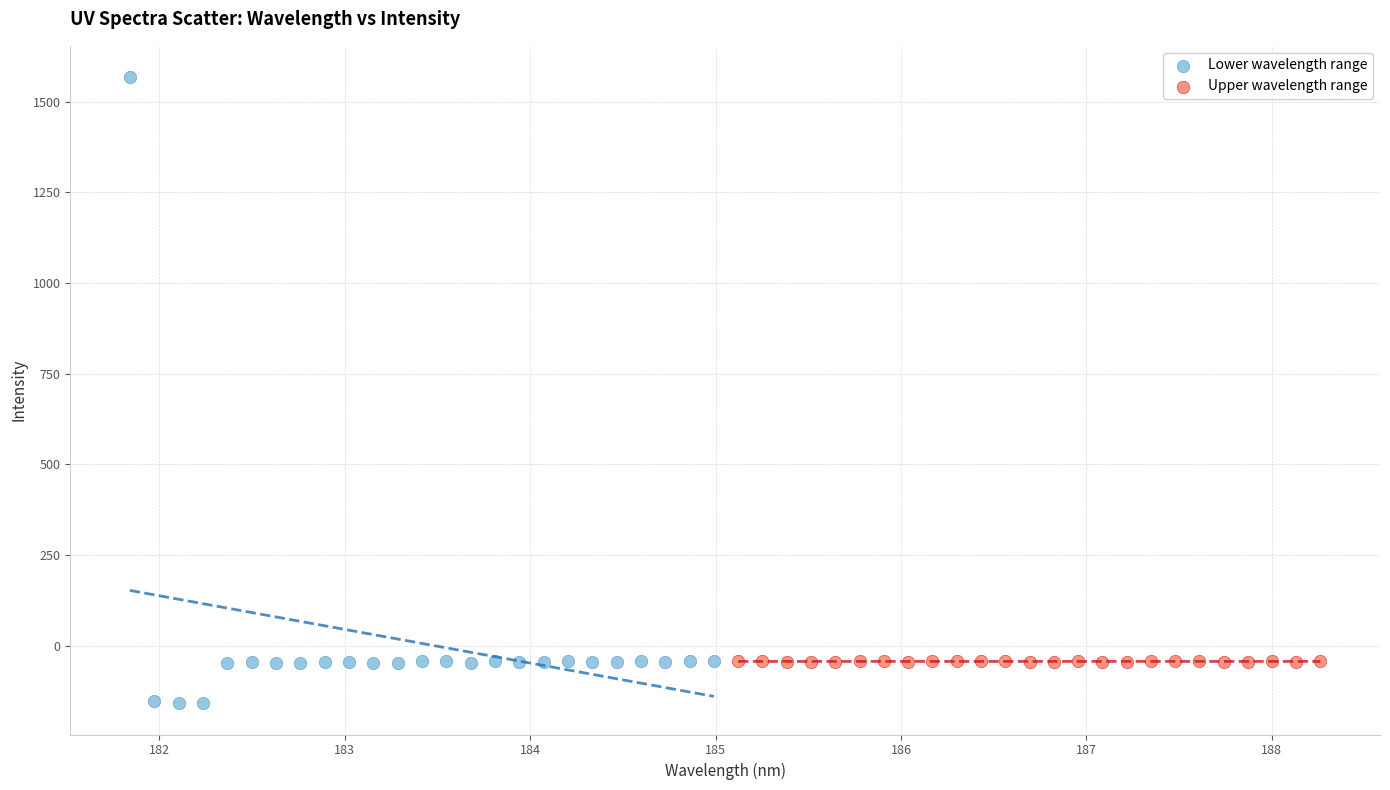

Which series has the largest Y range (max minus min)?

Lower wavelength range